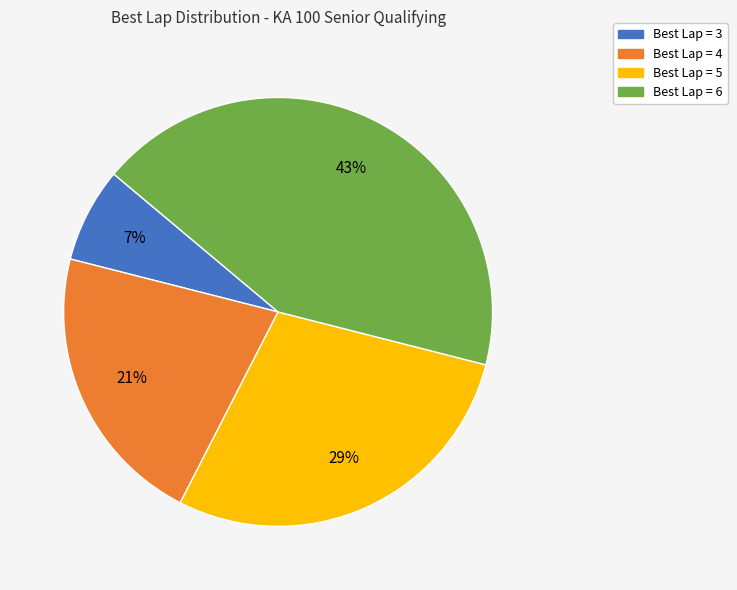

The Best Lap = 4 slice represents 9% of the pie. True or false?

False